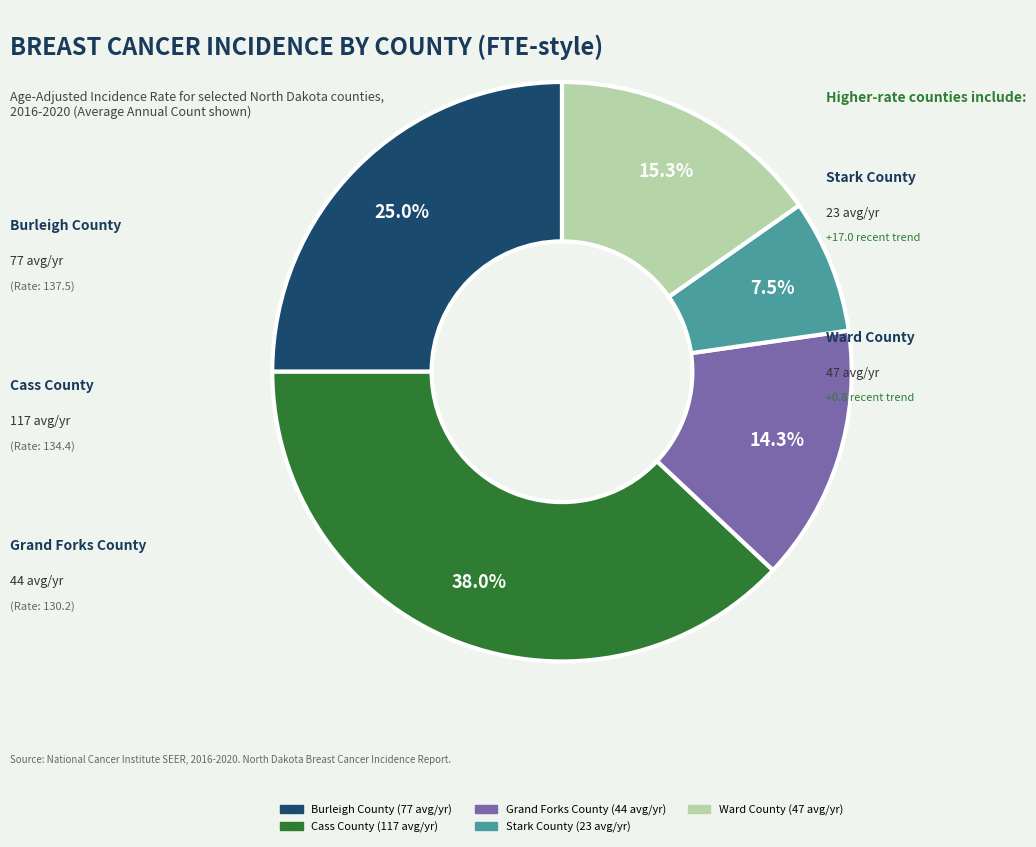

Is there a majority slice in this chart?

No